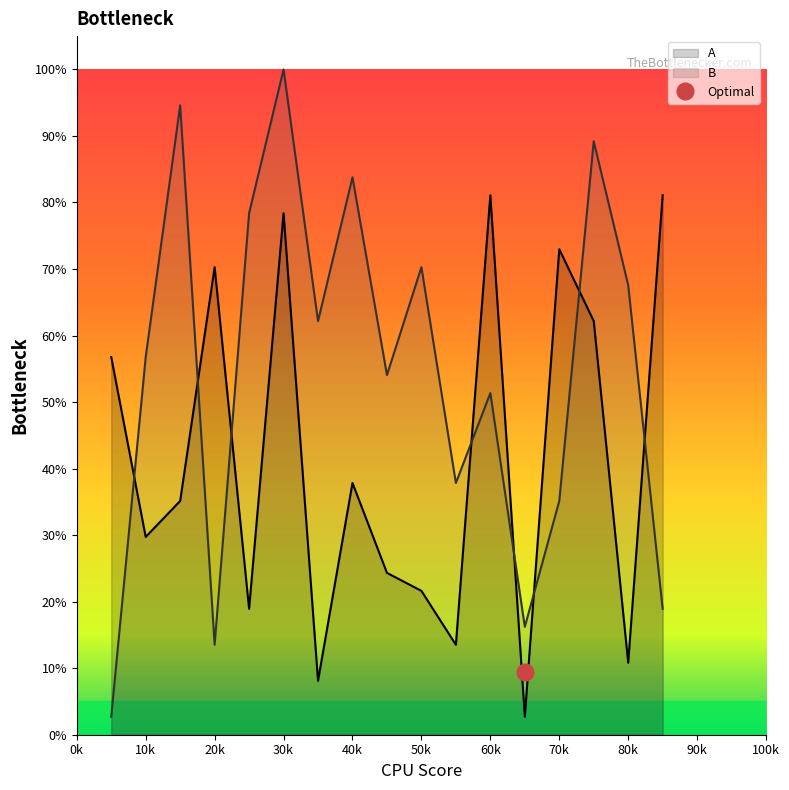

What is the approximate value of B at 13?

16.2